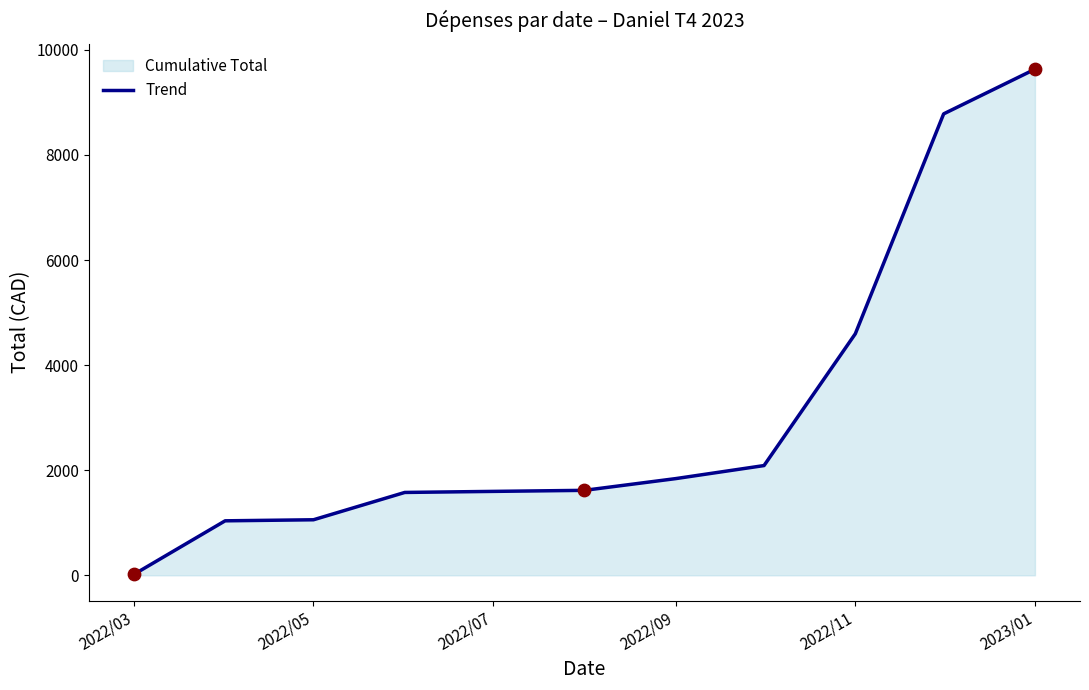

What is the change in value from 2022/11 to 2023/01?

+5035.2